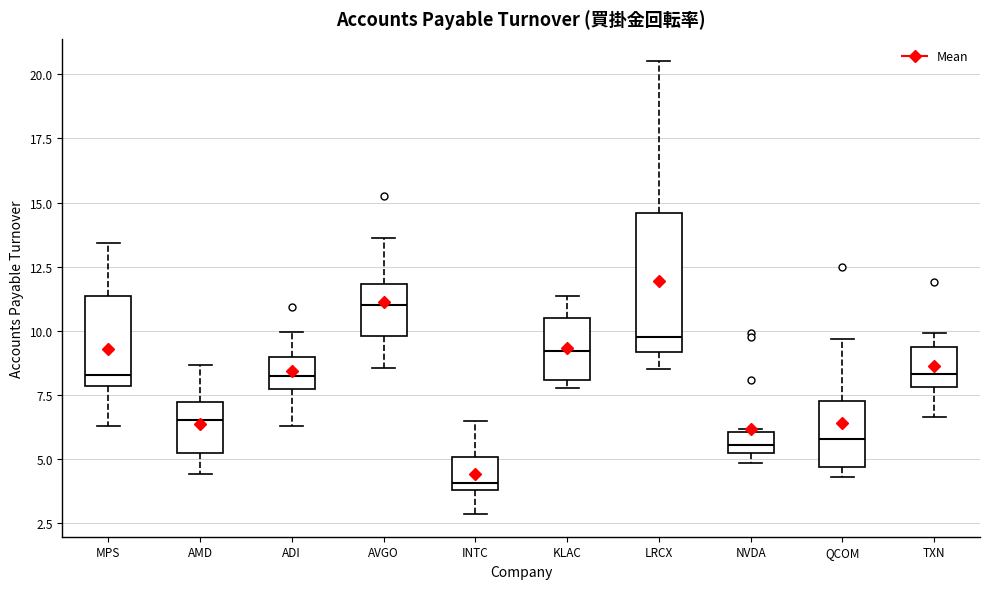

Which box's median line is the highest?

AVGO